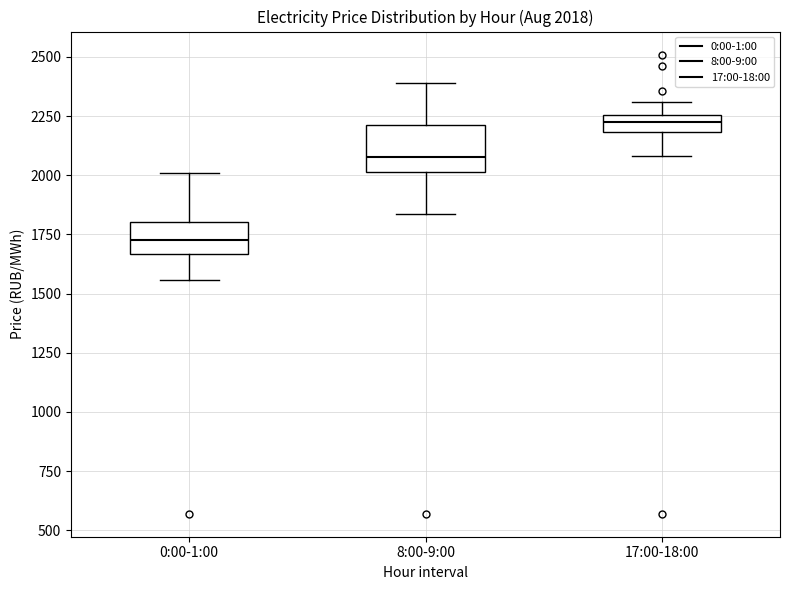

Which box has the lowest median line?

0:00-1:00